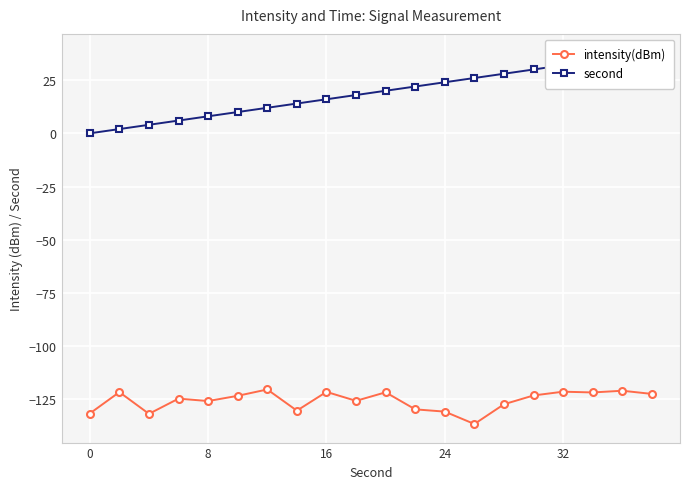

At how many categories does at least one series exceed -63?

20